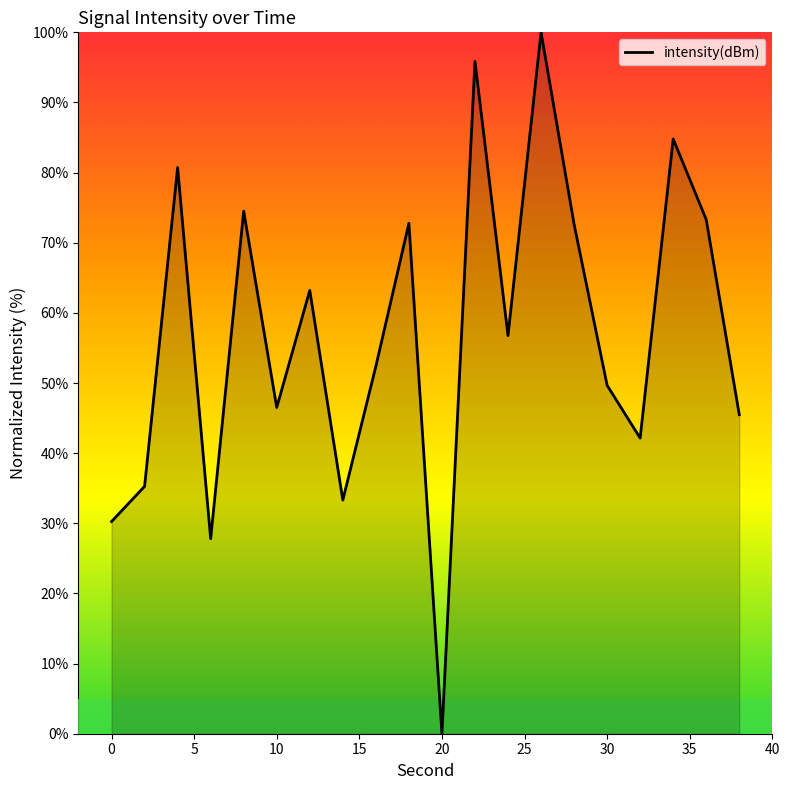

What is the difference between the maximum and minimum values?

100.0